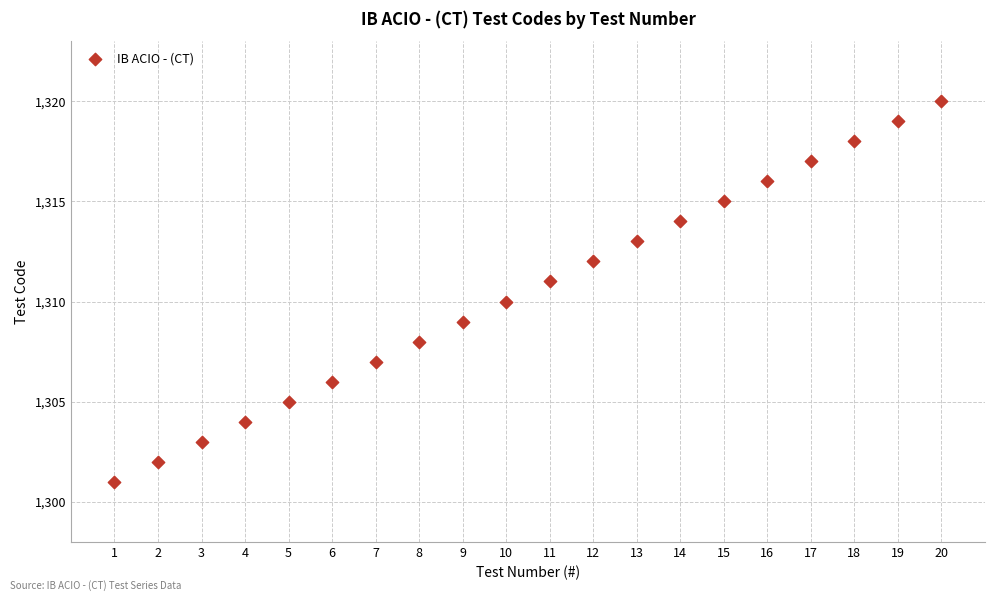

What is the range of Y values (max minus min)?

19